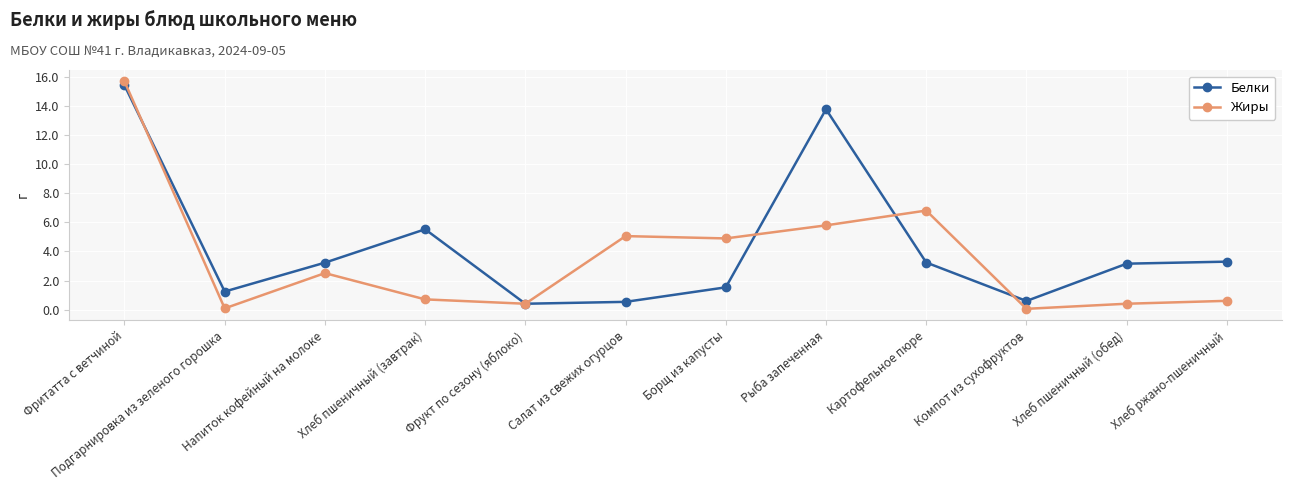

At which label is Жиры closest to 7?

Картофельное пюре